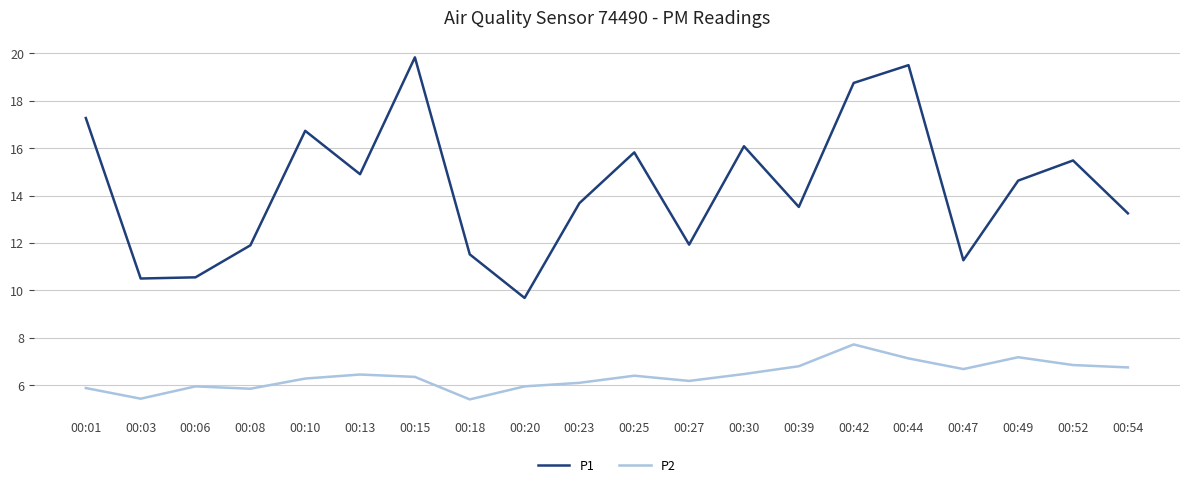

Rank the series at 00:52 from highest to lowest value.

P1, P2